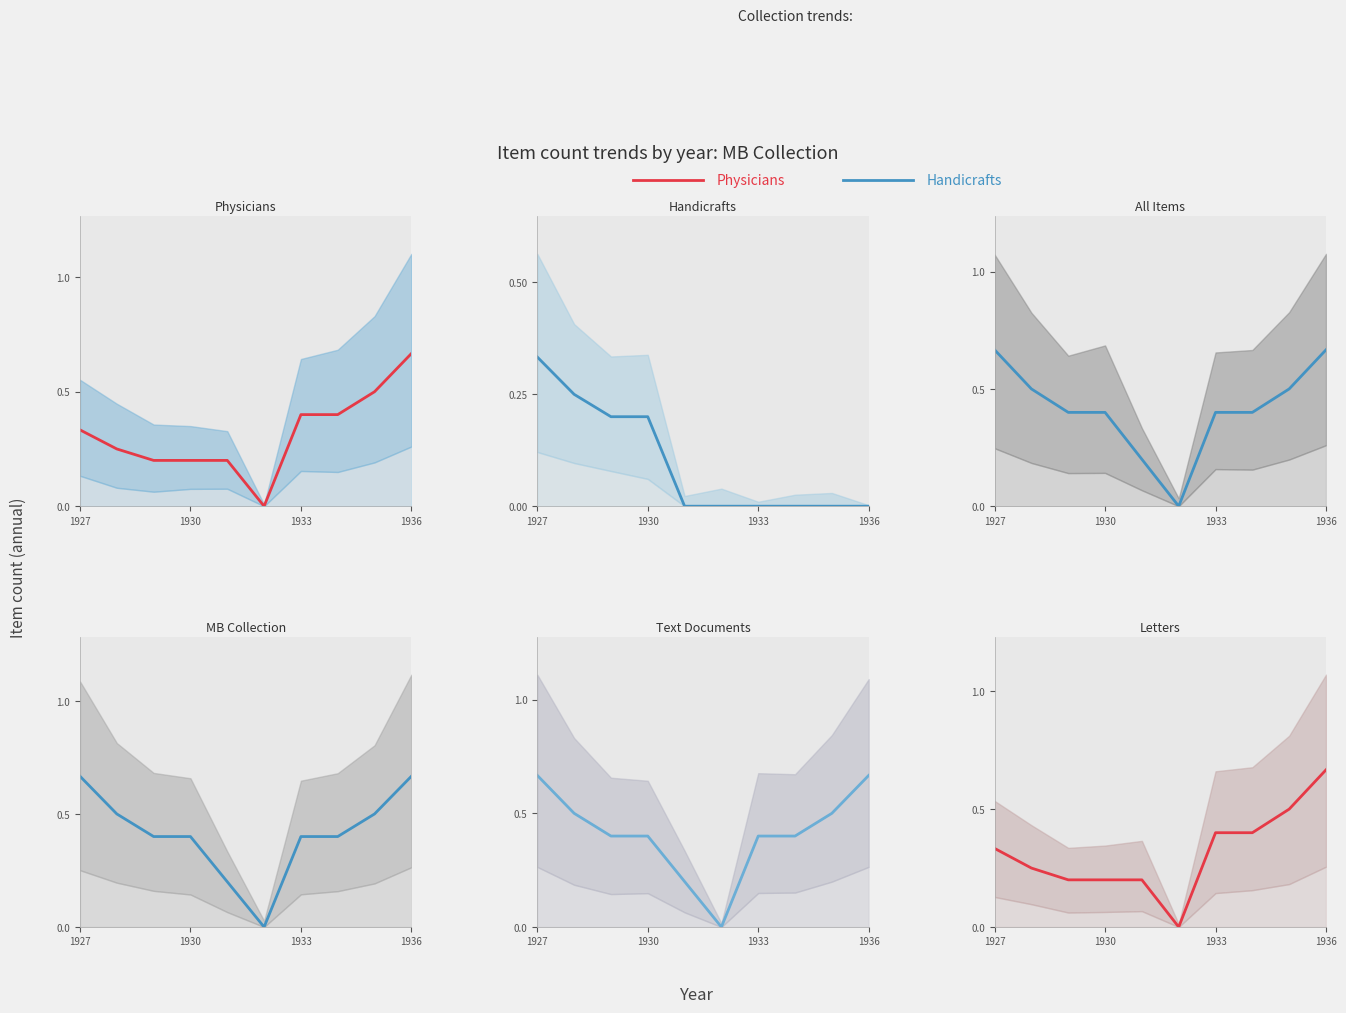

The Physicians series shows 0.3 at 1936. True or false?

False